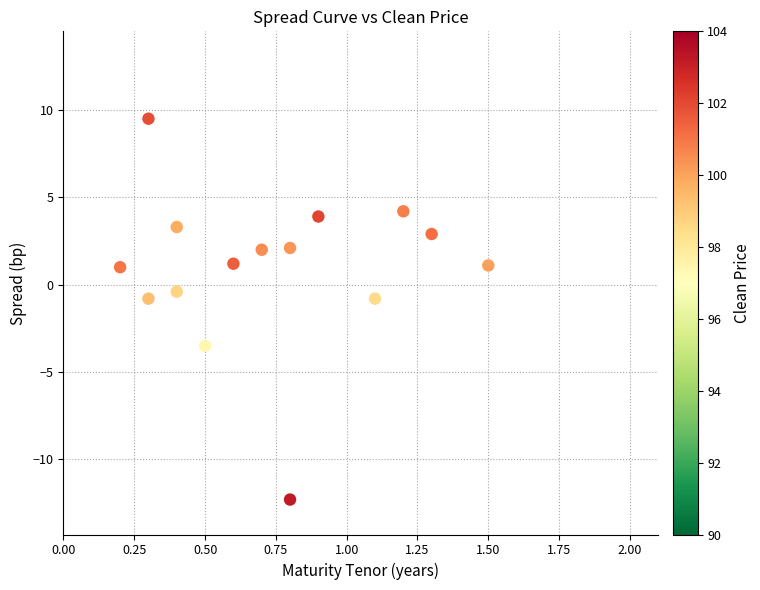

What is the range of X values (max minus min)?

1.3